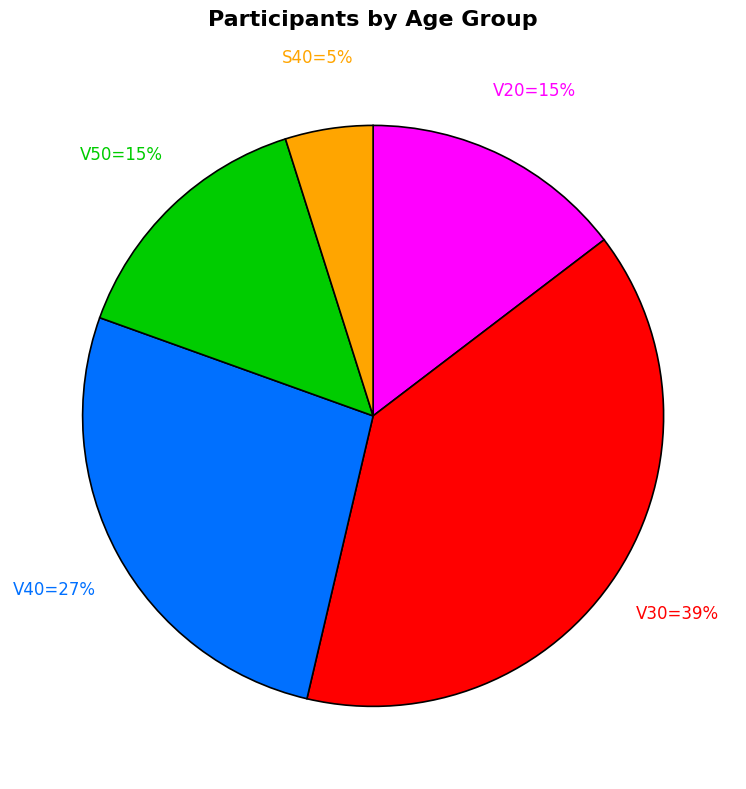

Count the number of slices in the pie.

5